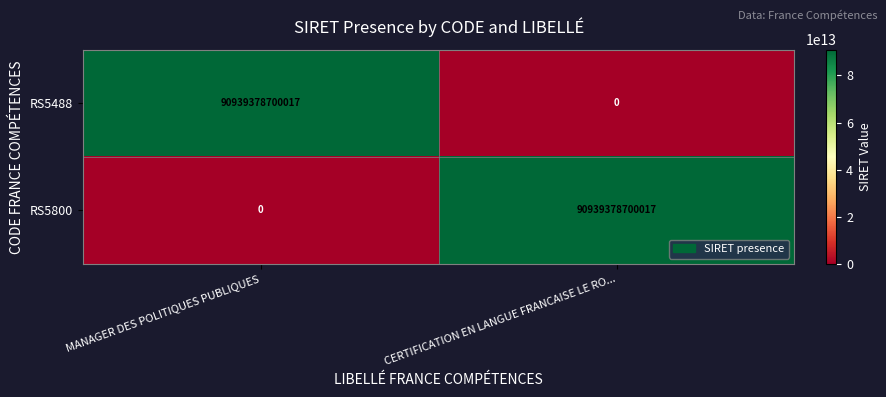

Is it true that RS5488 equals 0 at CERTIFICATION EN LANGUE FRANCAISE LE RO...?

True